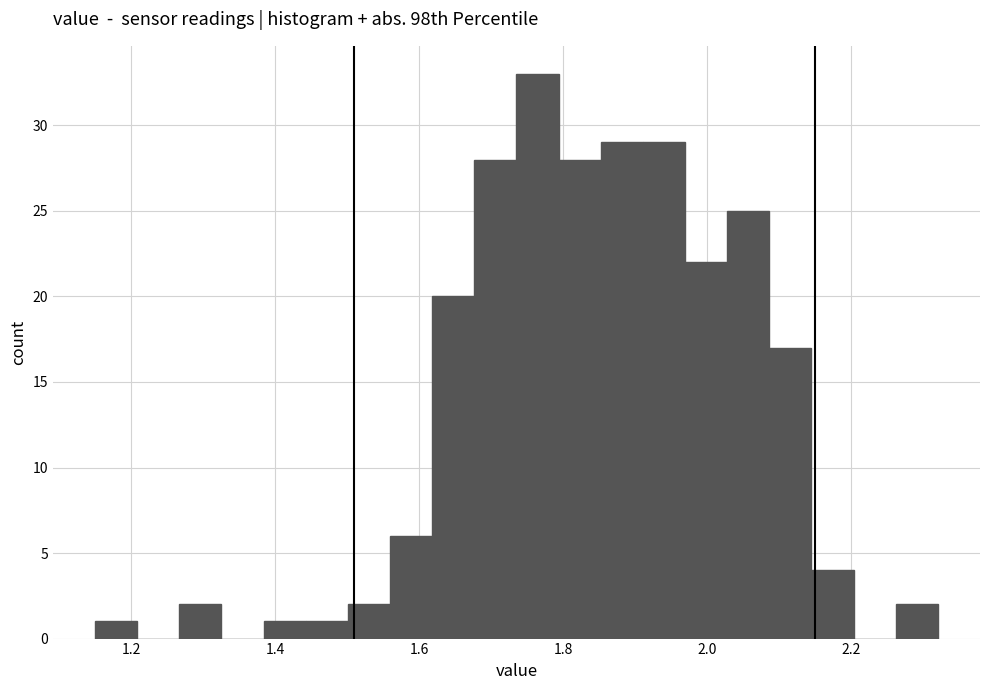

Around what value on the x-axis is the tallest bar? Give the approximate position of its centre, as read against the axis.

1.76